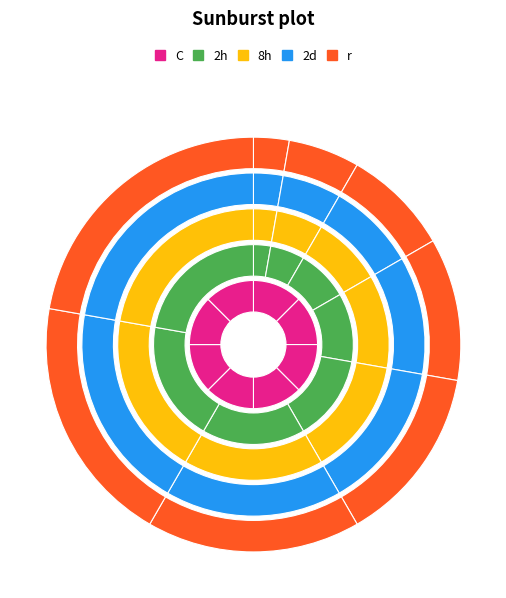

To the nearest percent, what is the difference between the 4 and 6 slice percentages?

6%